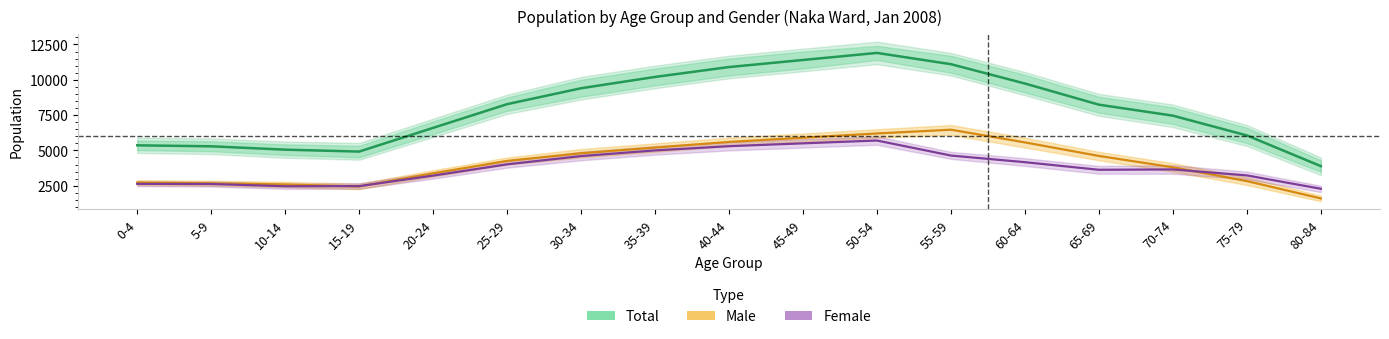

Where is the first local minimum for Total?

15-19